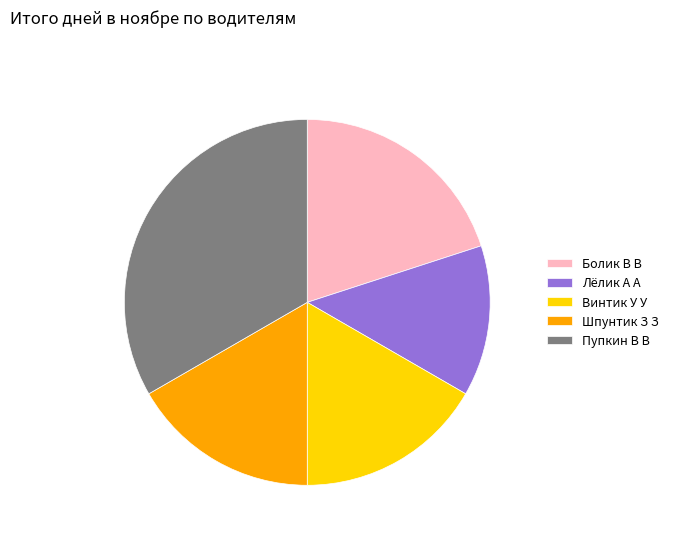

Approximately how many times larger is the value at Шпунтик З З compared to Винтик У У?

1.0